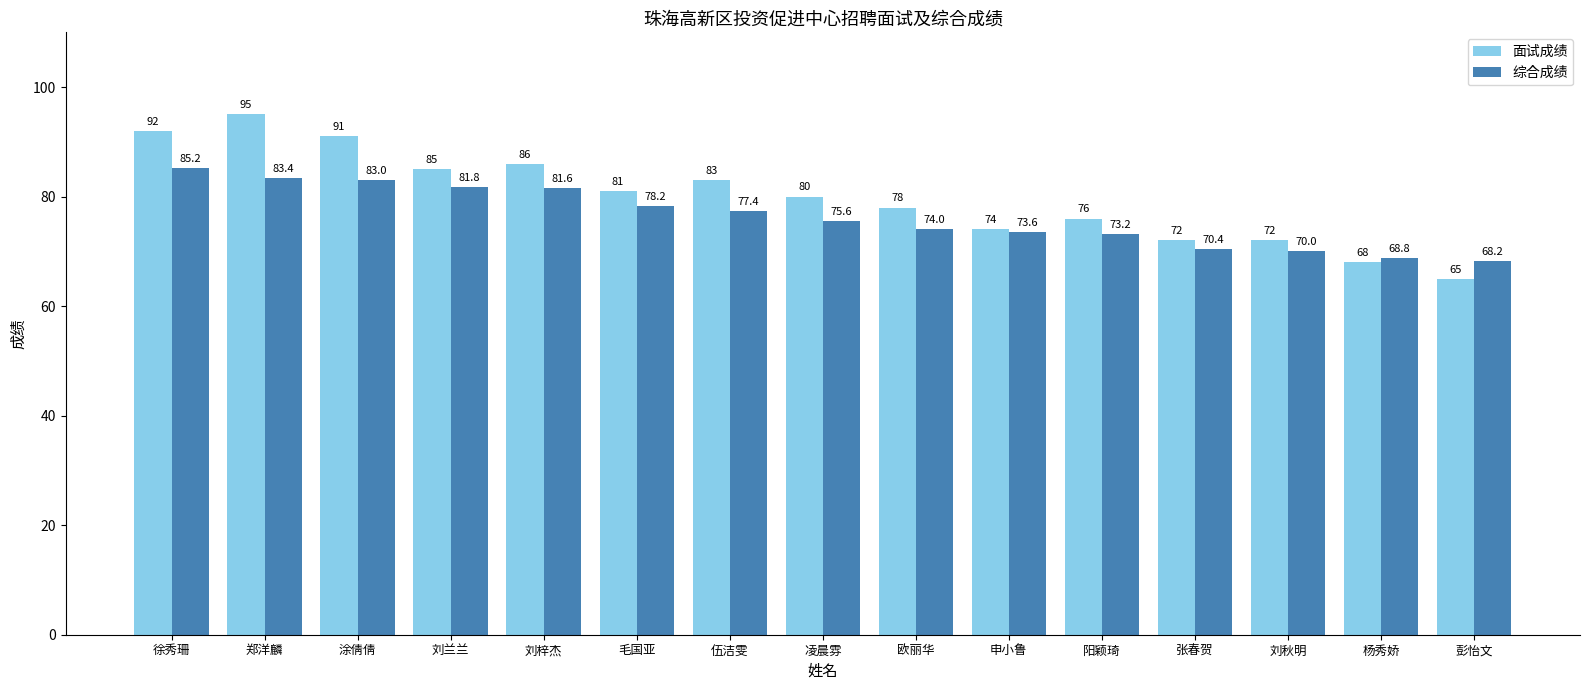

Reading left to right, what are all the values shown in this chart?

面试成绩: 92.0	95.0	91.0	85.0	86.0	81.0	83.0	80.0	78.0	74.0	76.0	72.0	72.0	68.0	65.0
综合成绩: 85.2	83.4	83.0	81.8	81.6	78.2	77.4	75.6	74.0	73.6	73.2	70.4	70.0	68.8	68.2